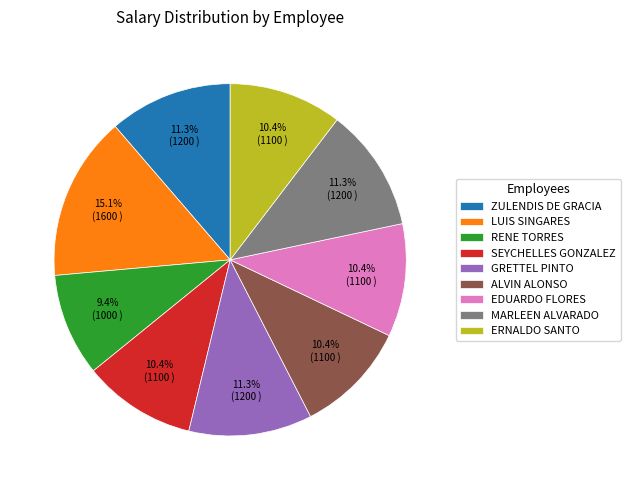

What percentage is NOT represented by ZULENDIS DE GRACIA?

88.7%